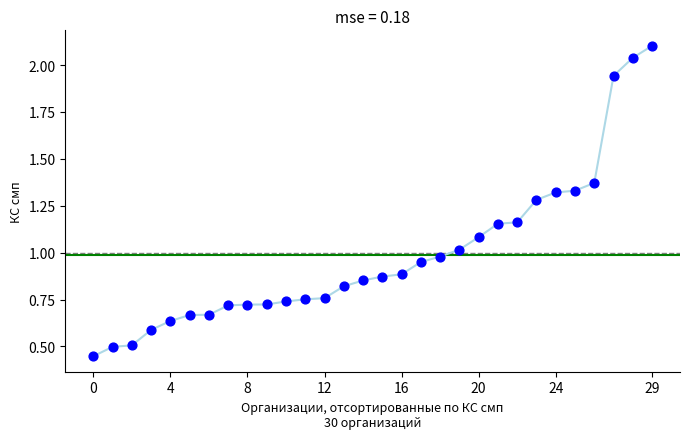

What is the range of Y values (max minus min)?

1.7